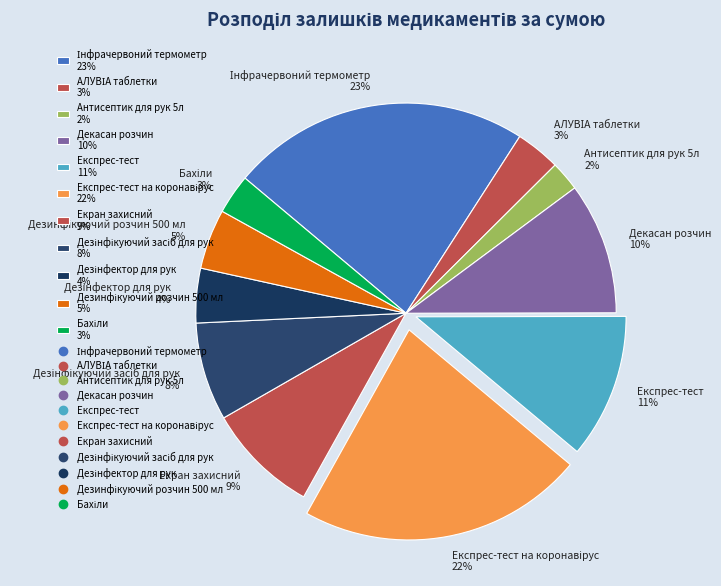

To the nearest percent, what percentage of the pie is Антисептик для рук 5л 2%?

2%